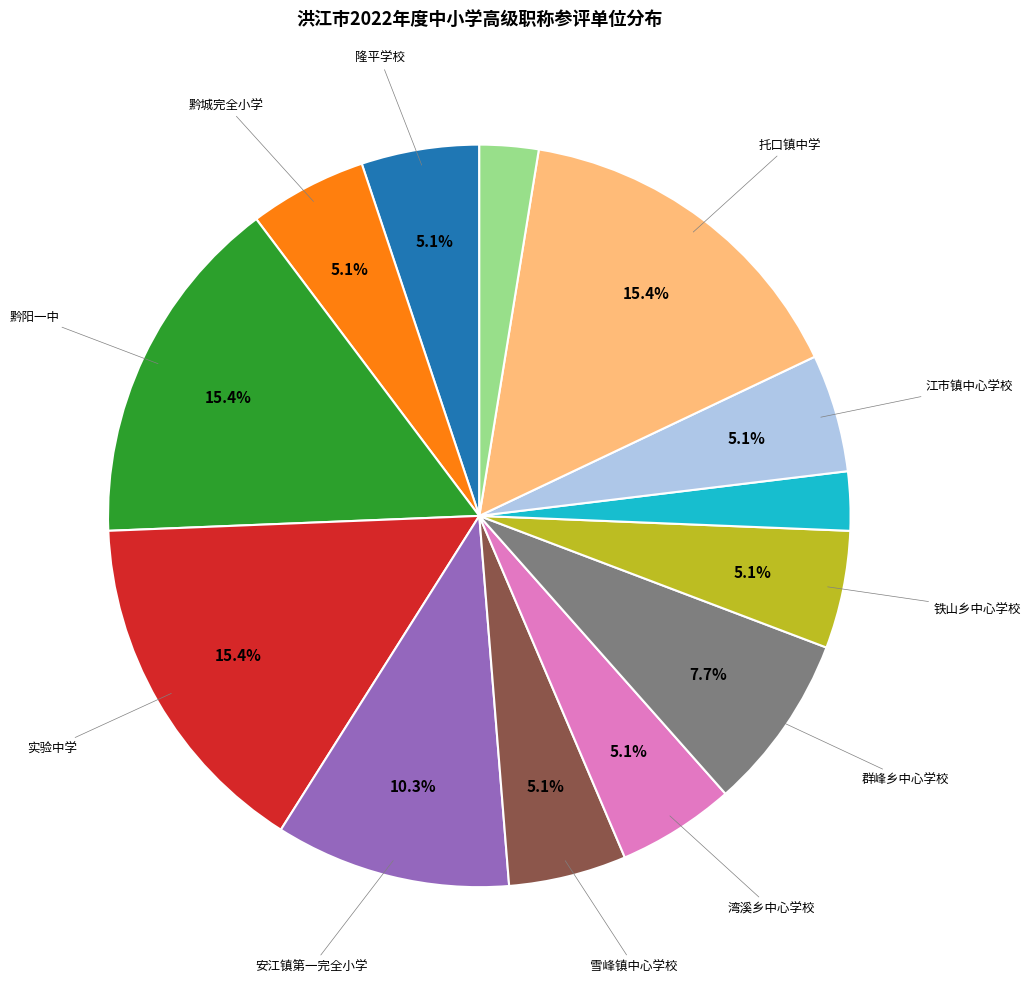

Count the number of slices in the pie.

13